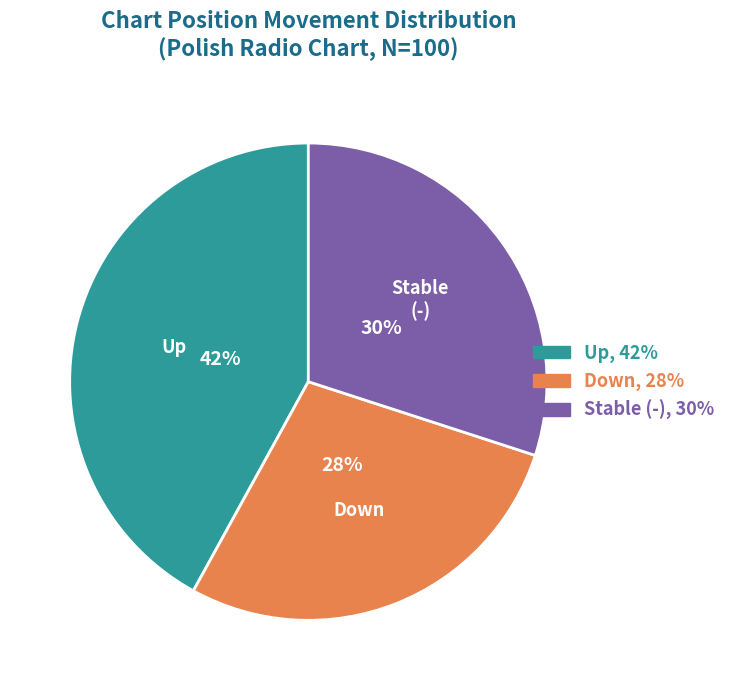

Do - and down together represent more than half of the pie?

Yes